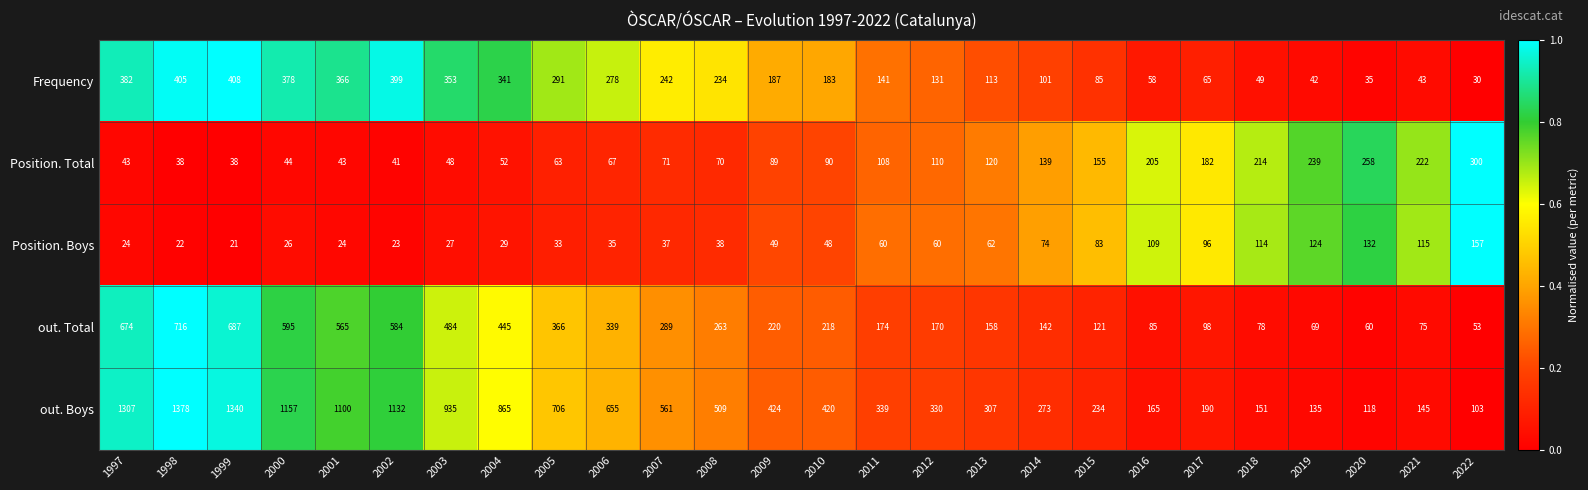

Which series has the largest total across all categories?

out. Boys